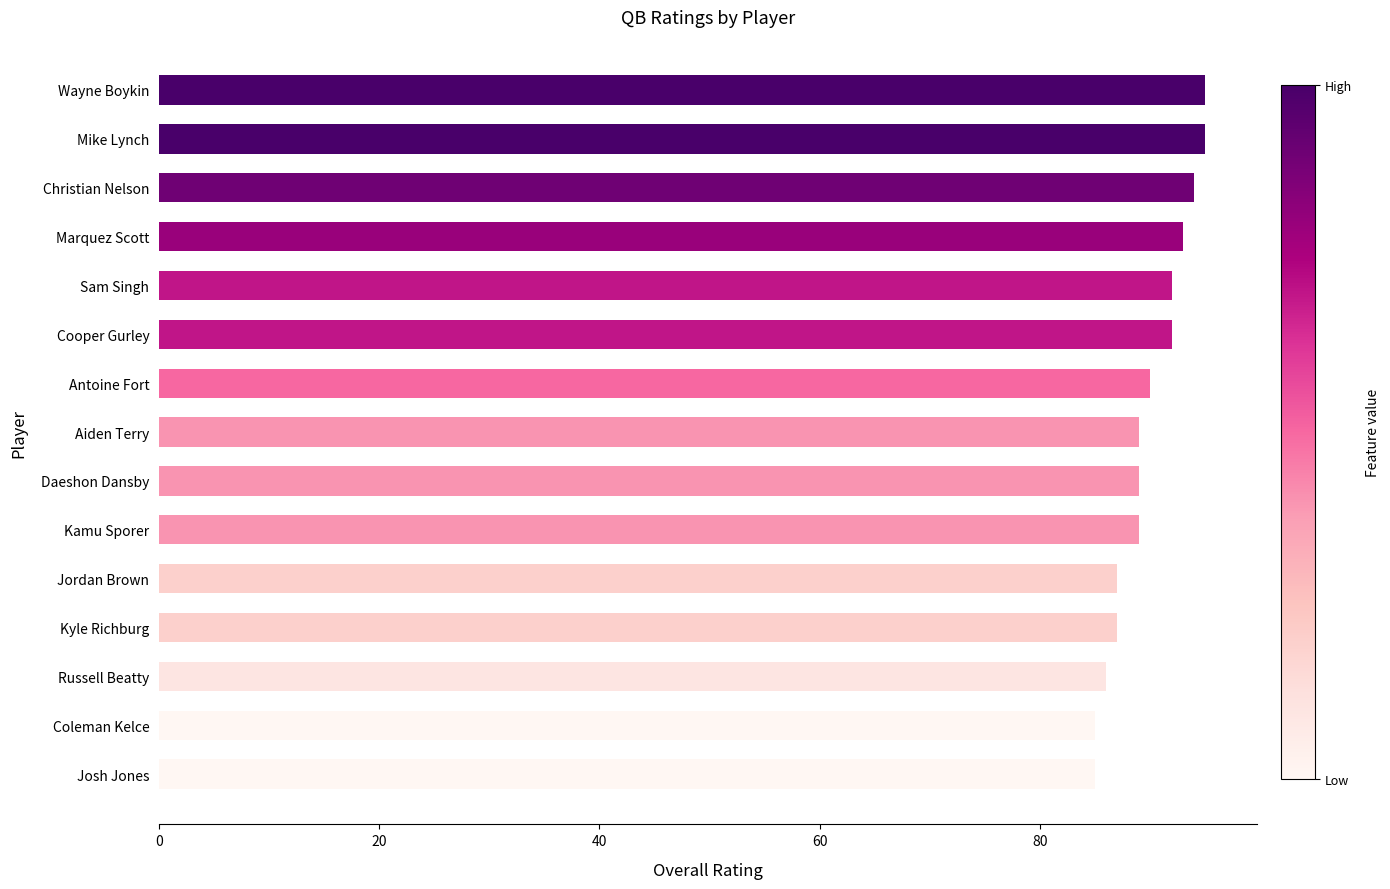

Reading bottom to top, extract all data points from this chart.

85	85	86	87	87	89	89	89	90	92	92	93	94	95	95